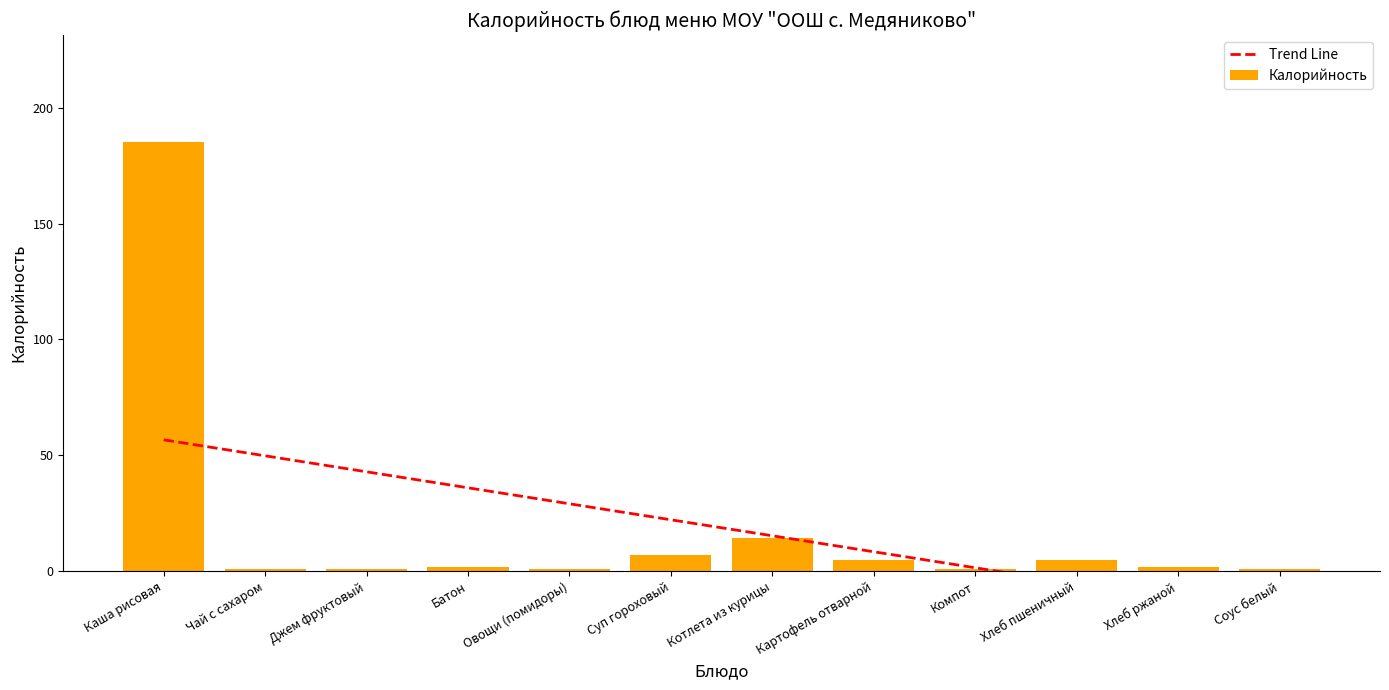

Does the chart contain stacked bars?

No